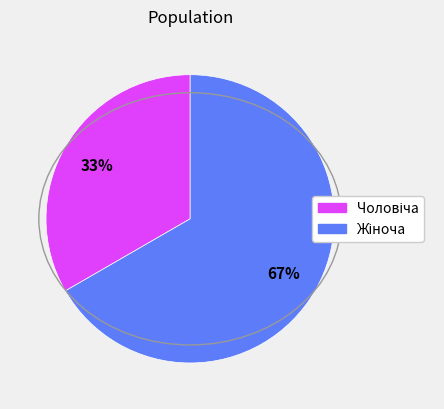

To the nearest percent, what is the average slice percentage?

50%